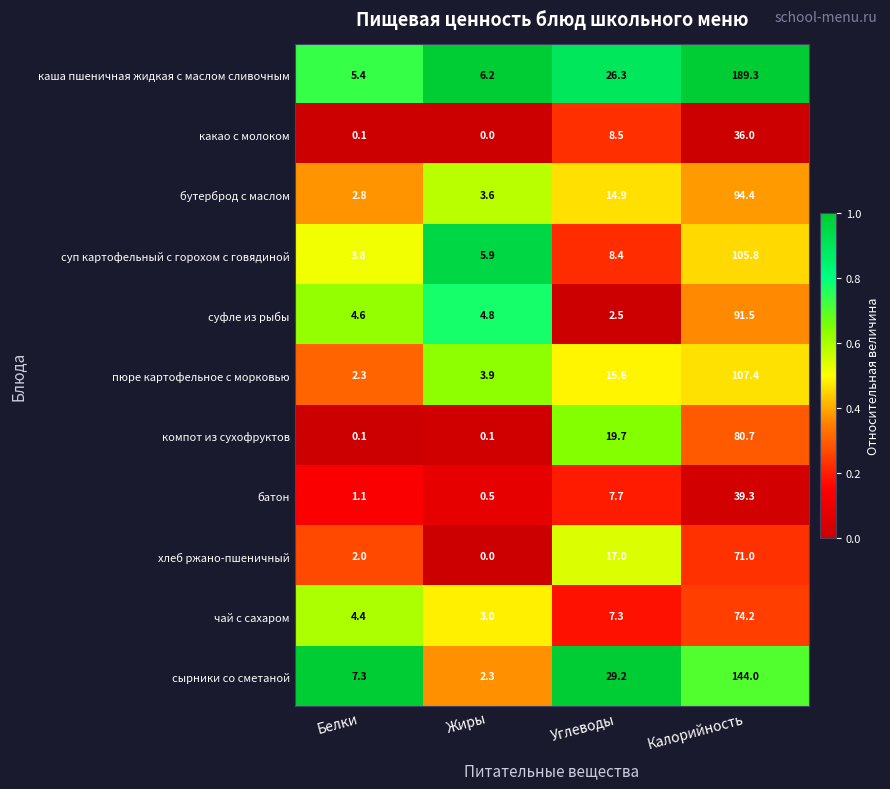

What is the total value across all series at Жиры?

30.3